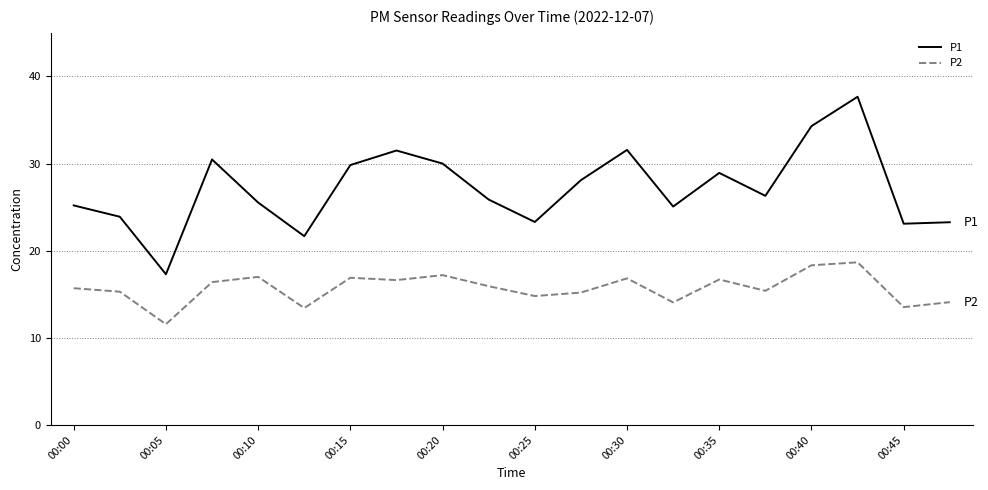

What is the minimum value for P1?

17.3